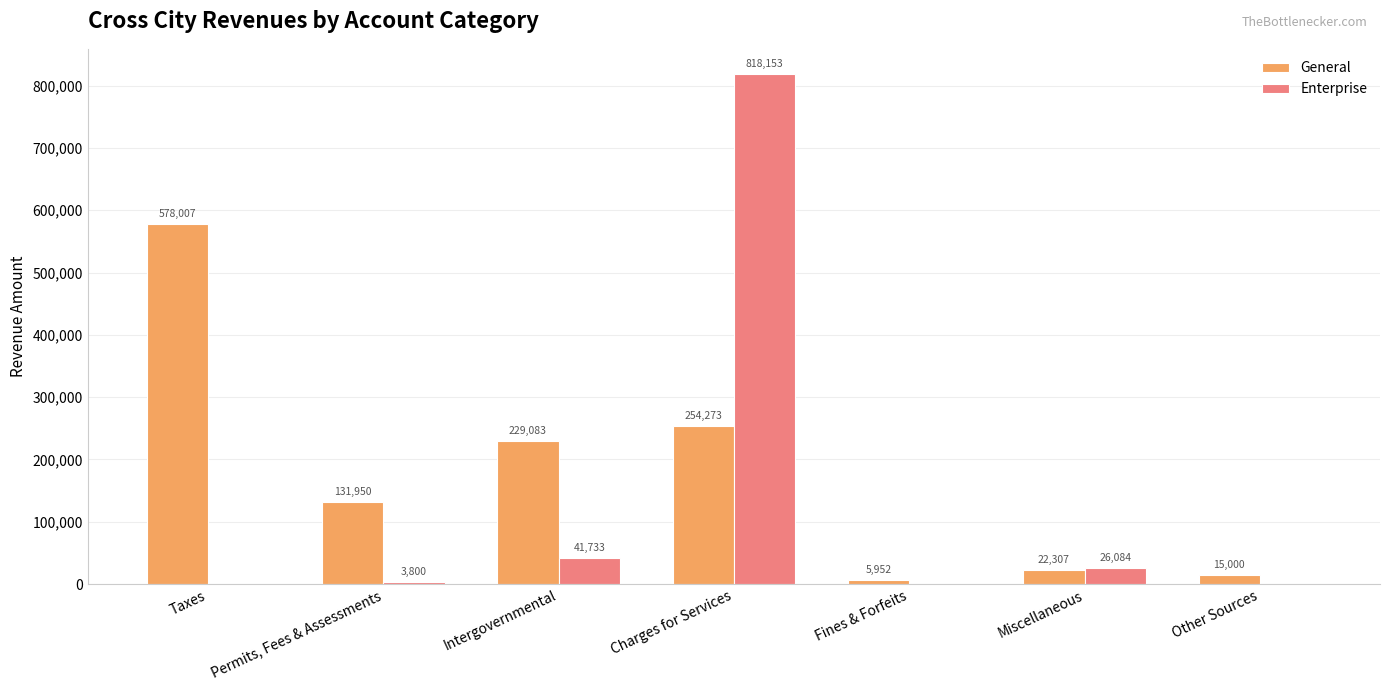

Which series has the largest total across all categories?

General